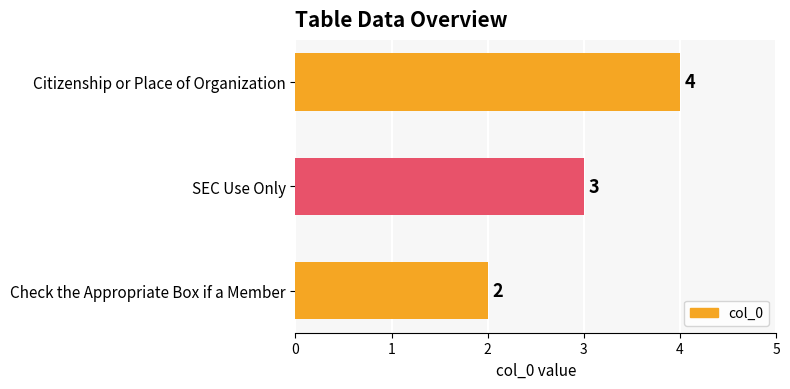

At which label is the value closest to 3?

SEC Use Only